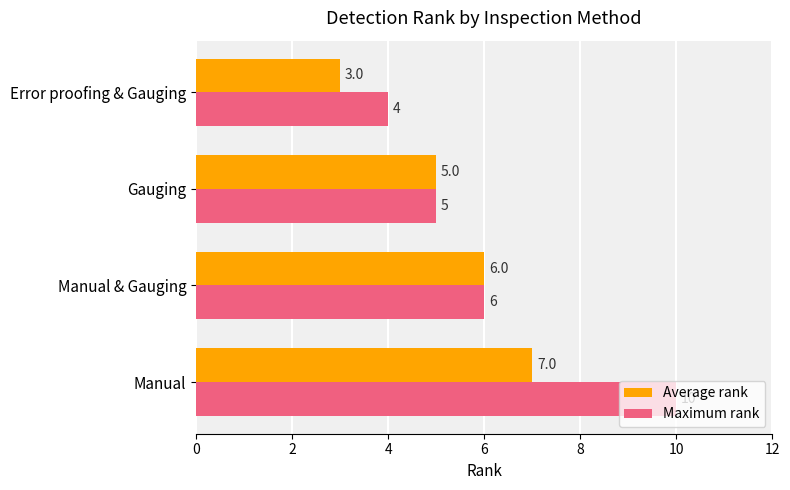

What is the difference between the Maximum rank values at Manual and Manual & Gauging?

4